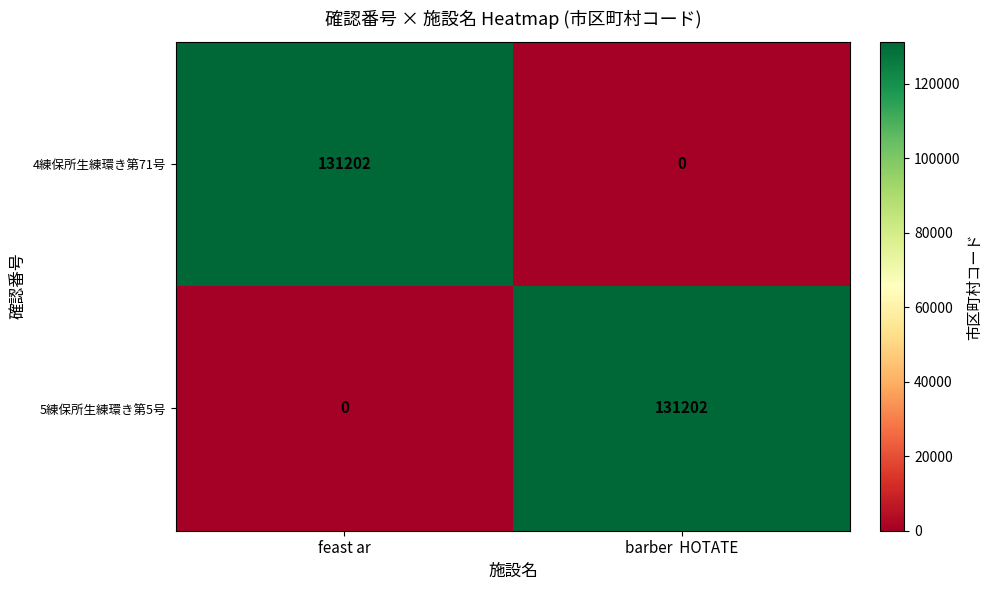

Reading right to left, what are all the values shown in this chart?

4練保所生練環き第71号: barber  HOTATE=0	feast ar=131202
5練保所生練環き第5号: barber  HOTATE=131202	feast ar=0